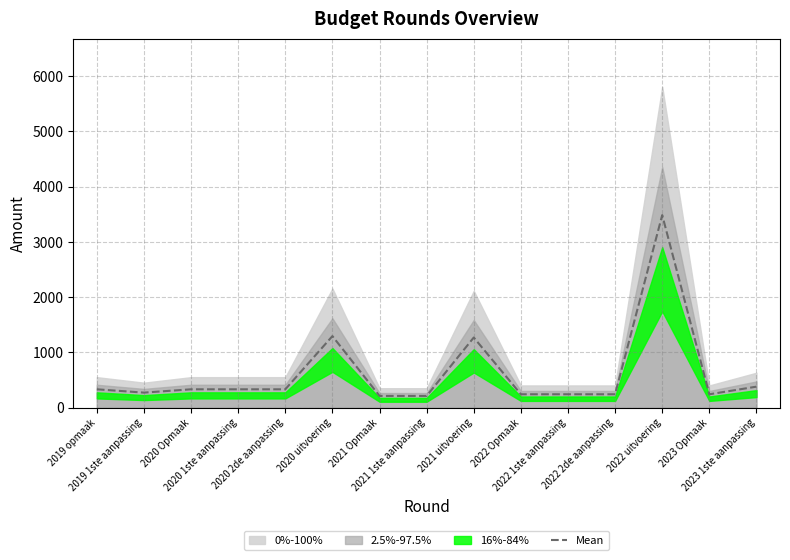

What is the value of the 11th point from the left?

240.0